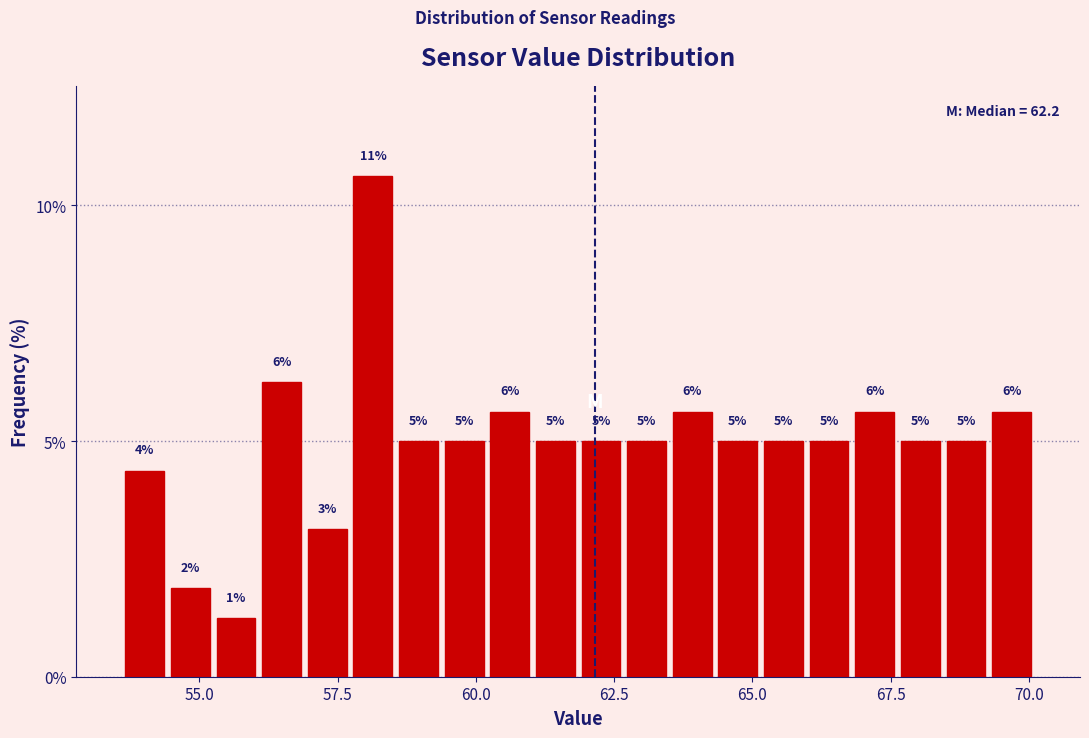

Read against the x-axis, roughly where is the centre of the tallest bar?

58.0